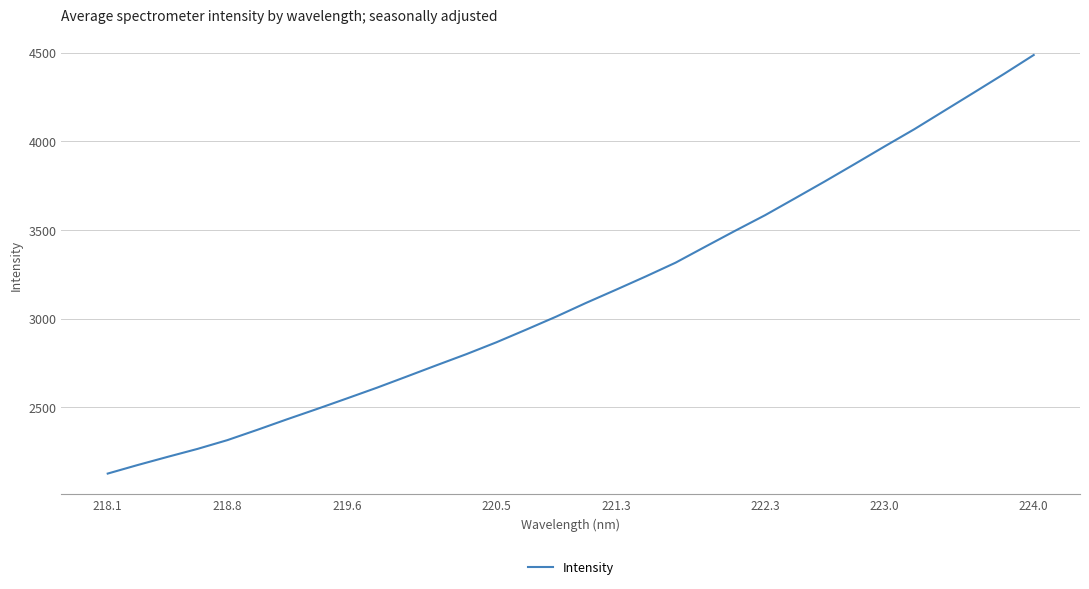

What is the greatest value displayed?

4486.6